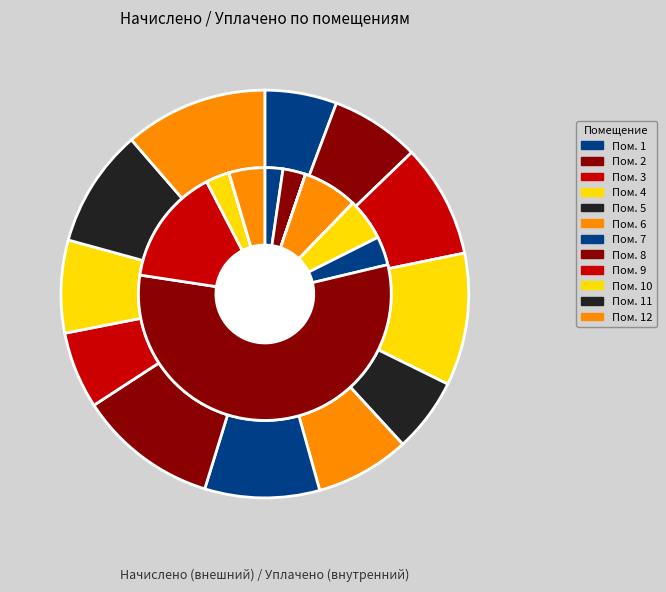

Do 12 and 4 together represent more than half of the pie?

No